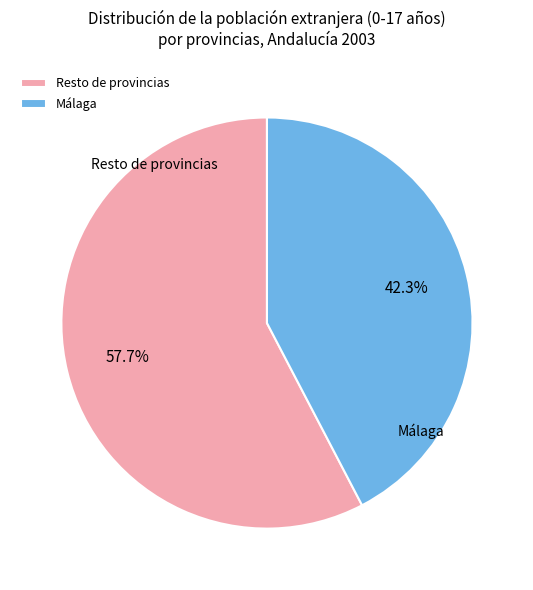

Which has a higher value, Resto de provincias or Málaga?

Resto de provincias